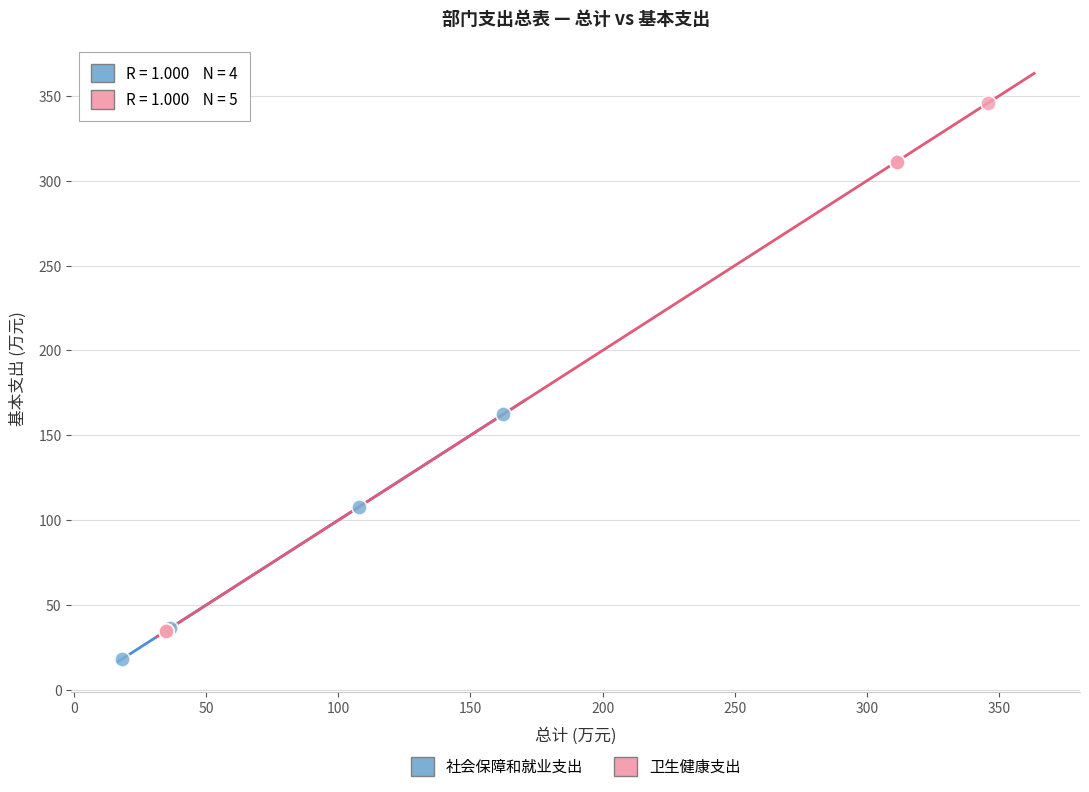

Which series contains the lowest Y value?

社会保障和就业支出